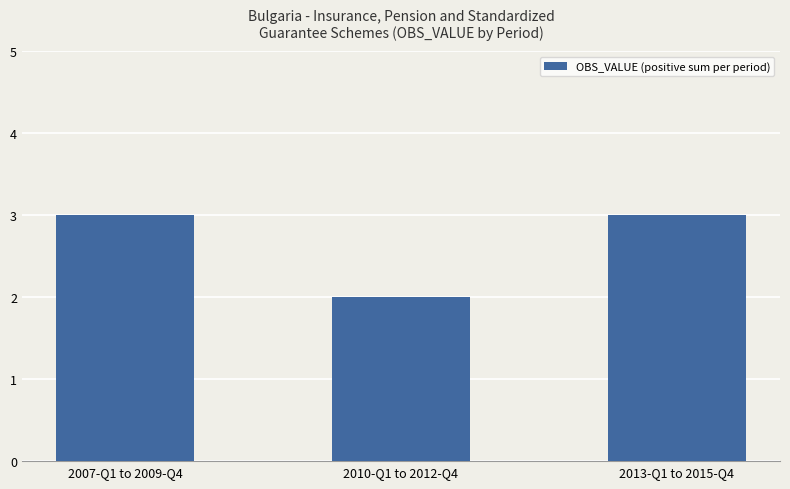

The chart shows a value of 2 at 2010-Q1 to 2012-Q4. True or false?

True